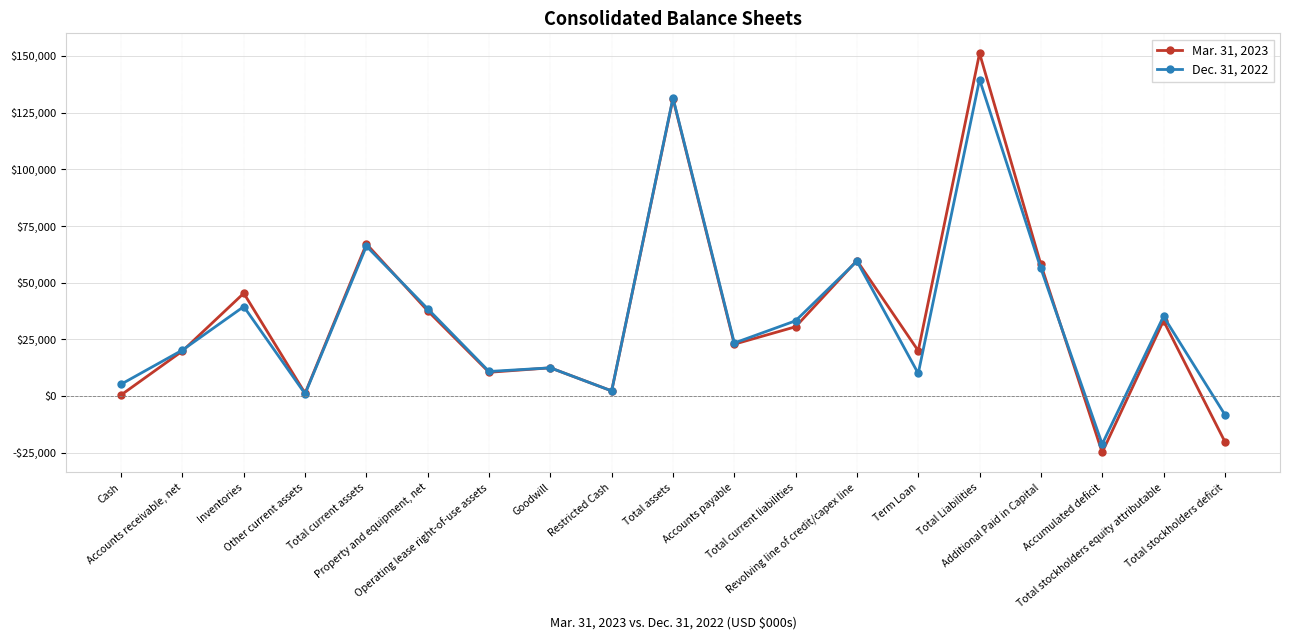

What is the greatest value displayed?

151095